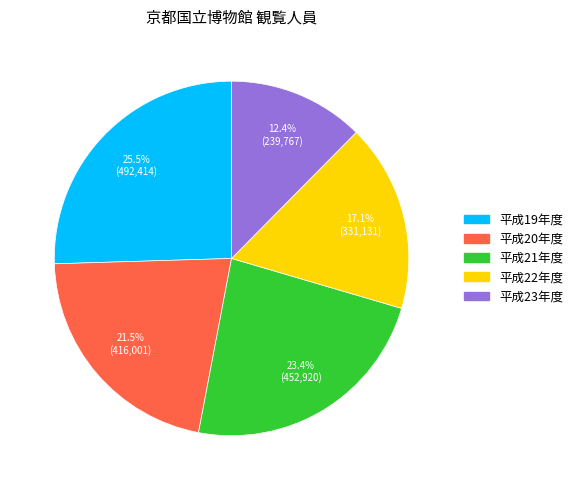

To the nearest percent, what is the average slice percentage?

20%